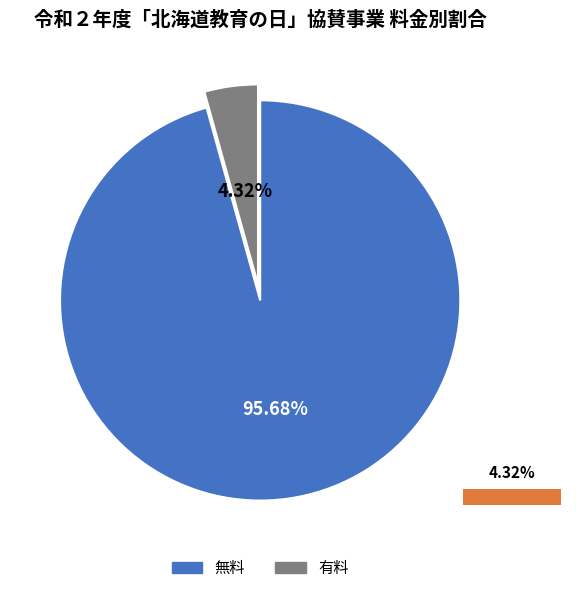

To the nearest percent, what percentage of the pie is 無料?

96%